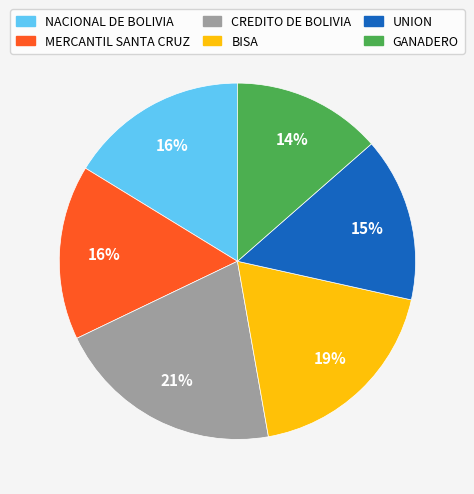

Which has a higher value, GANADERO or MERCANTIL SANTA CRUZ?

MERCANTIL SANTA CRUZ